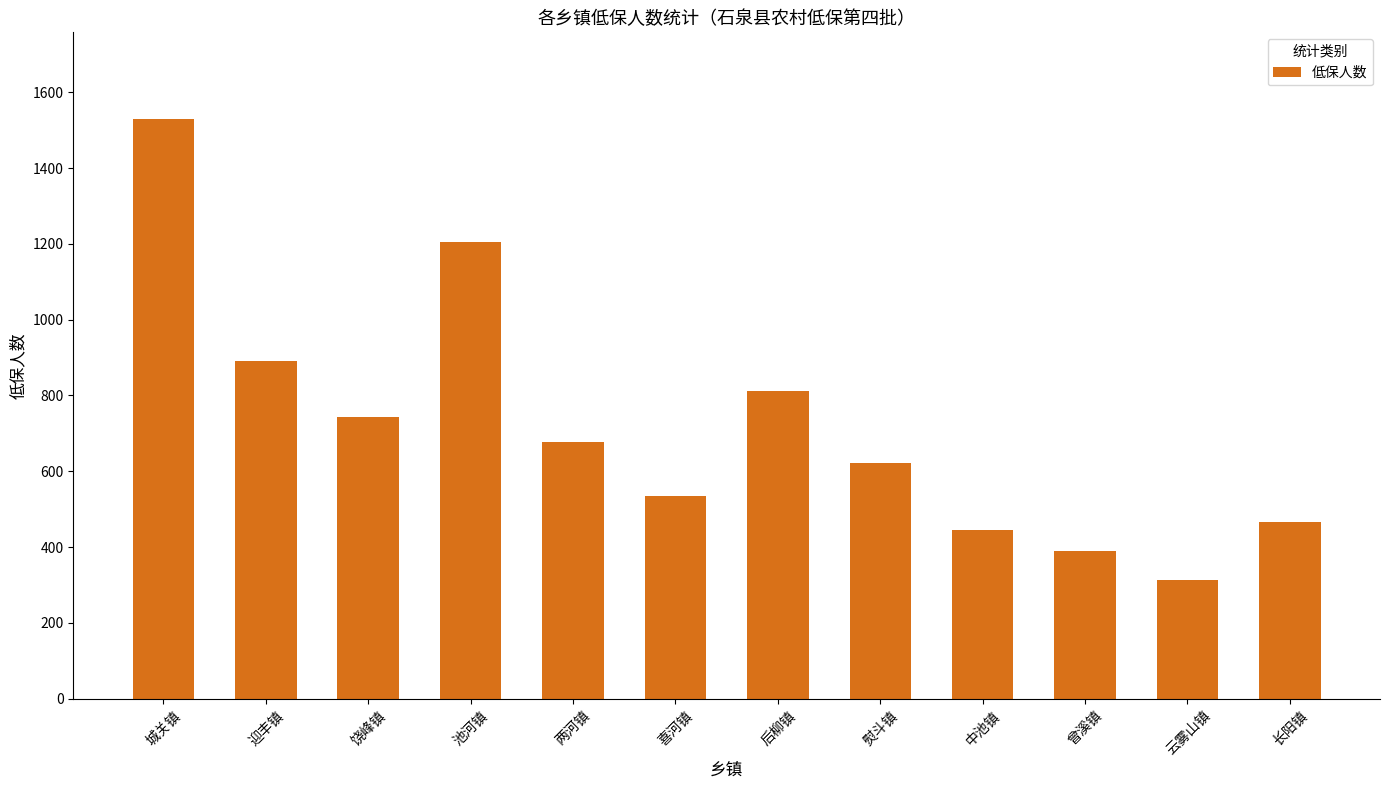

What is the change in value from 两河镇 to 后柳镇?

+134